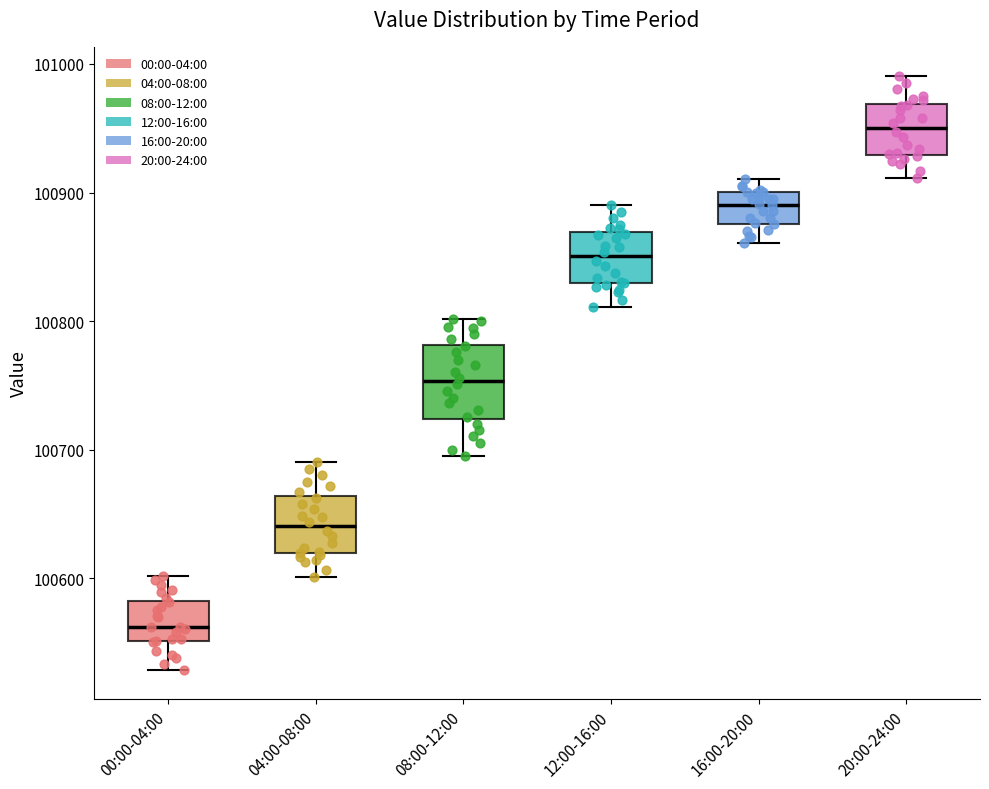

Reading left to right, read every box against the y-axis: the position of its median line, the range the box covers, and the ends of its whiskers. The values are not printed on the chart, so give them approximately, as read against the axis.

00:00-04:00: median 100560, box 100550 to 100580, whiskers 100530 to 100600
04:00-08:00: median 100640, box 100620 to 100660, whiskers 100600 to 100690
08:00-12:00: median 100750, box 100720 to 100780, whiskers 100700 to 100800
12:00-16:00: median 100850, box 100830 to 100870, whiskers 100810 to 100890
16:00-20:00: median 100890, box 100880 to 100900, whiskers 100860 to 100910
20:00-24:00: median 100950, box 100930 to 100970, whiskers 100910 to 100990